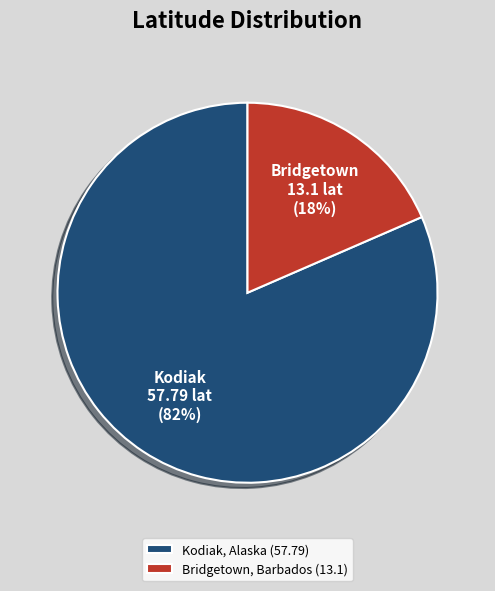

Which has a higher value, Bridgetown, Barbados (13.1) or Kodiak, Alaska (57.79)?

Kodiak, Alaska (57.79)